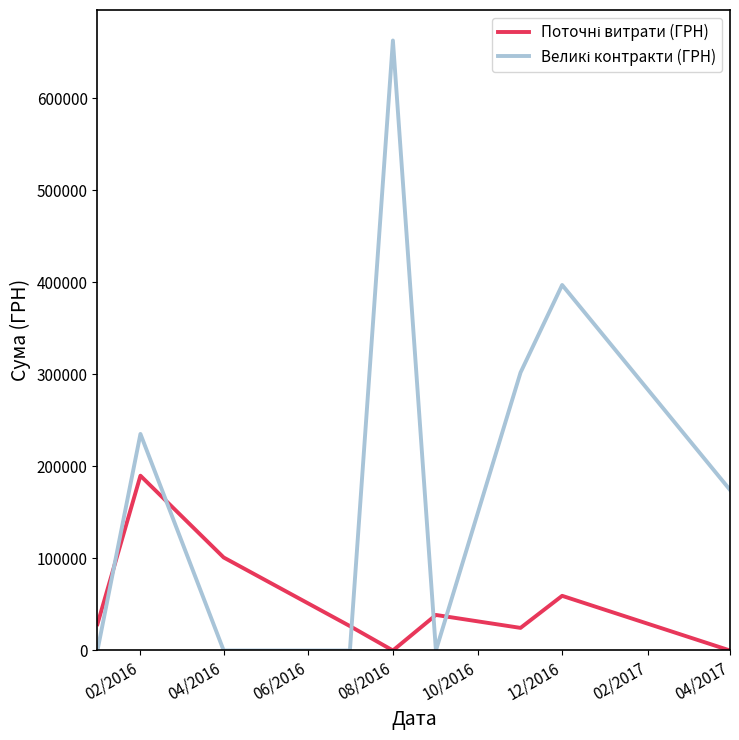

What is the maximum value shown in the chart?

663037.9